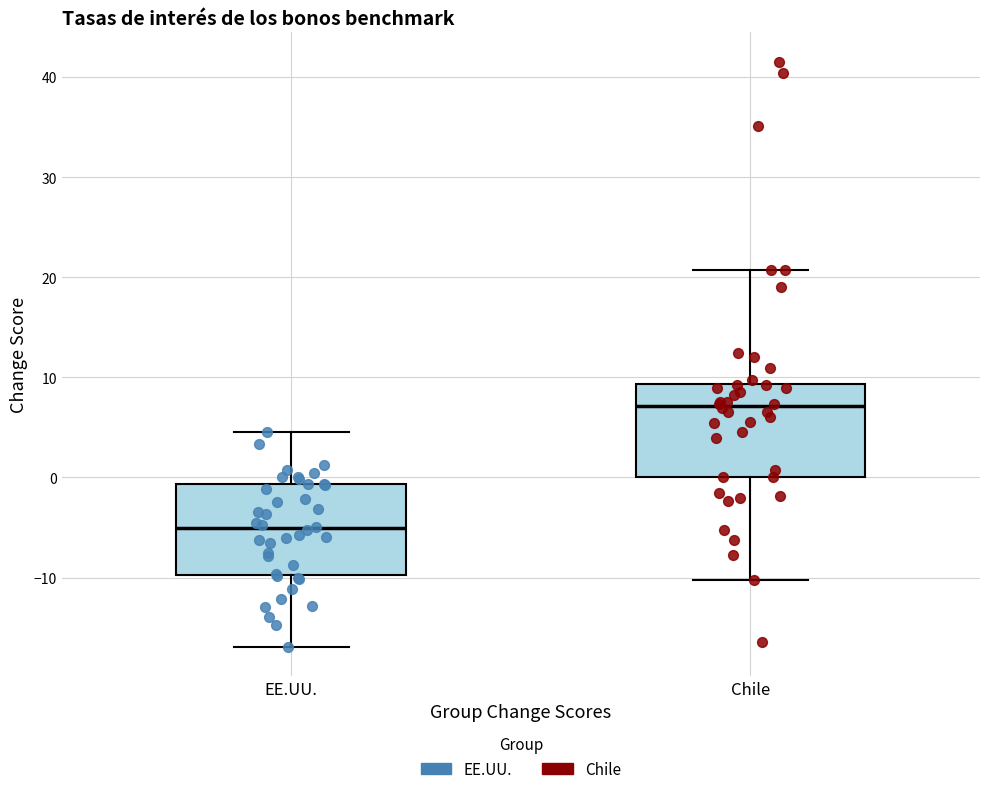

Reading left to right, read every box against the y-axis: the position of its median line, the range the box covers, and the ends of its whiskers. The values are not printed on the chart, so give them approximately, as read against the axis.

EE.UU.: median -5, box -10 to -1, whiskers -17 to 5
Chile: median 7, box 0 to 9, whiskers -10 to 21